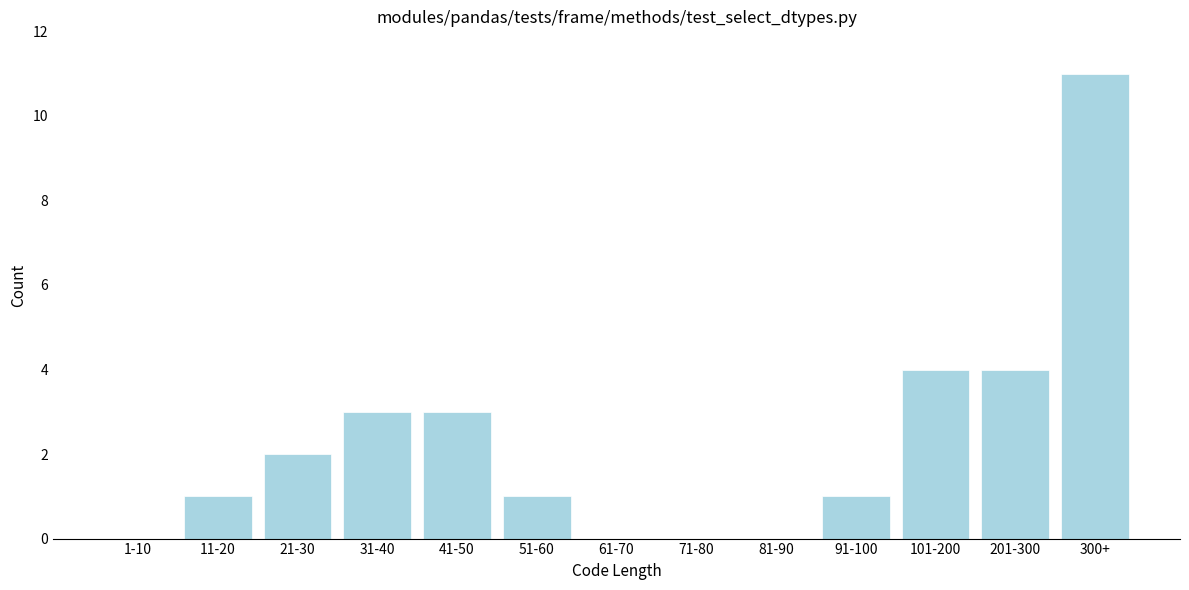

Reading left to right, extract all data points from this chart.

1-10=0	11-20=1	21-30=2	31-40=3	41-50=3	51-60=1	61-70=0	71-80=0	81-90=0	91-100=1	101-200=4	201-300=4	300+=11